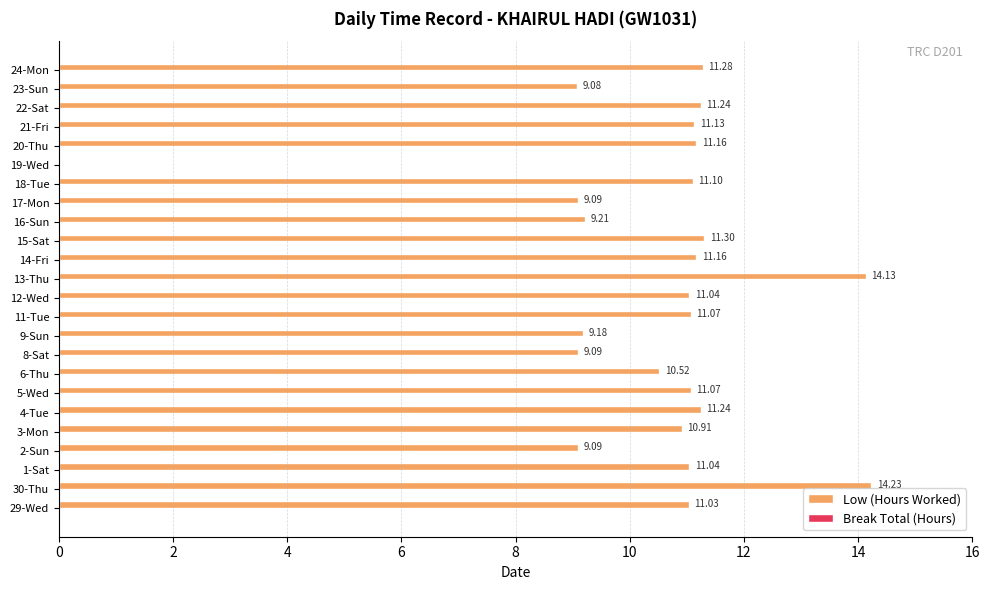

Which series has the largest total across all categories?

Low (Hours Worked)